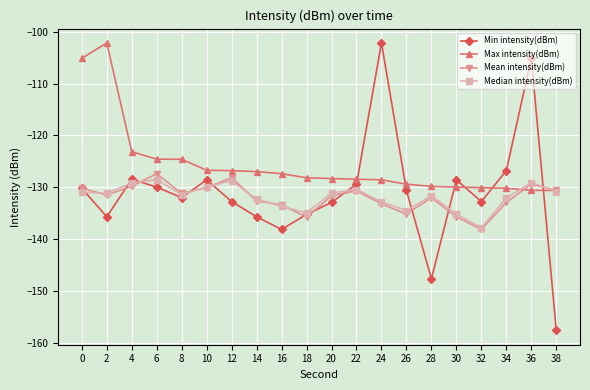

What is the highest value of the Min intensity(dBm) series?

-102.2